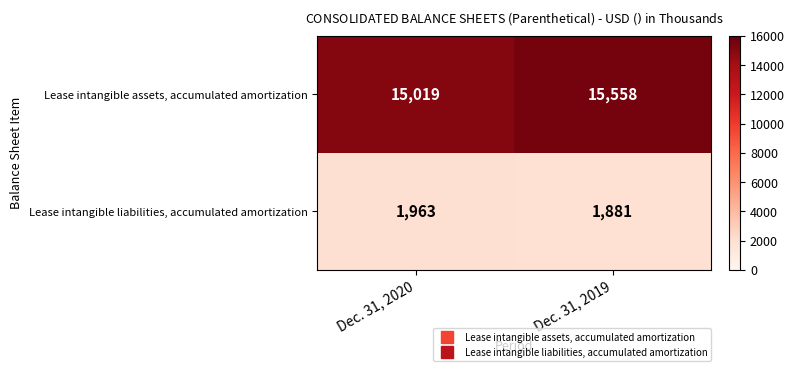

List the series in order of their overall mean, highest first.

Lease intangible assets, accumulated amortization, Lease intangible liabilities, accumulated amortization